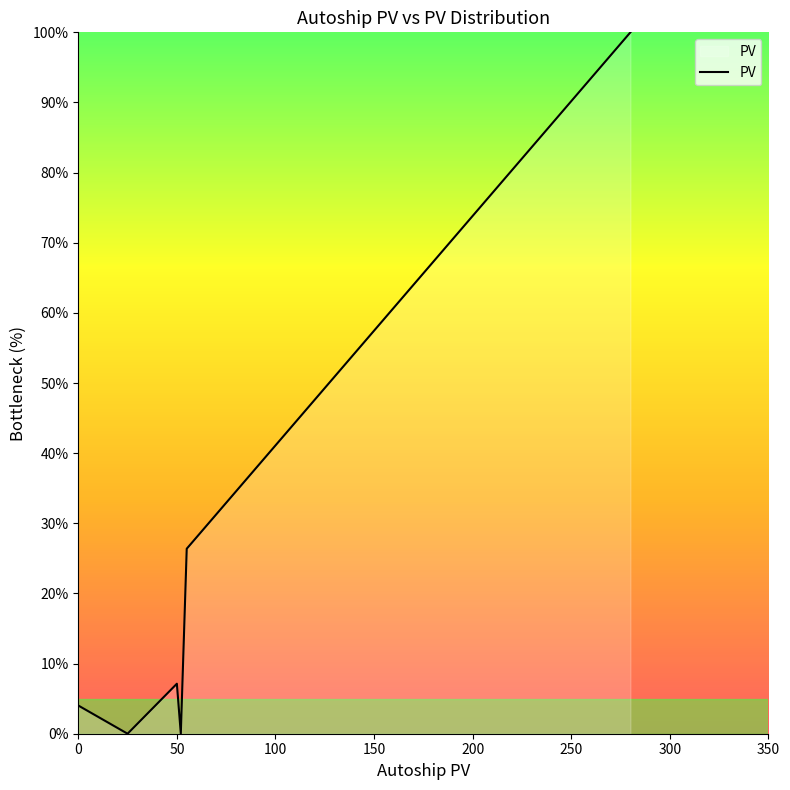

Count the number of data series in this chart.

1